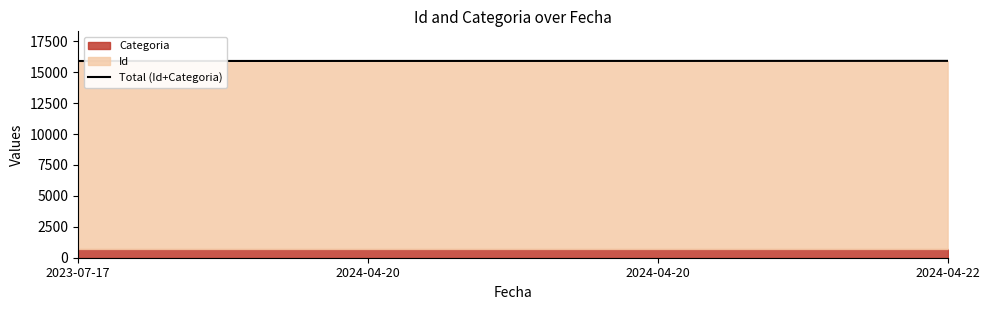

The chart shows a value of 28573 at 2023-07-17. True or false?

False